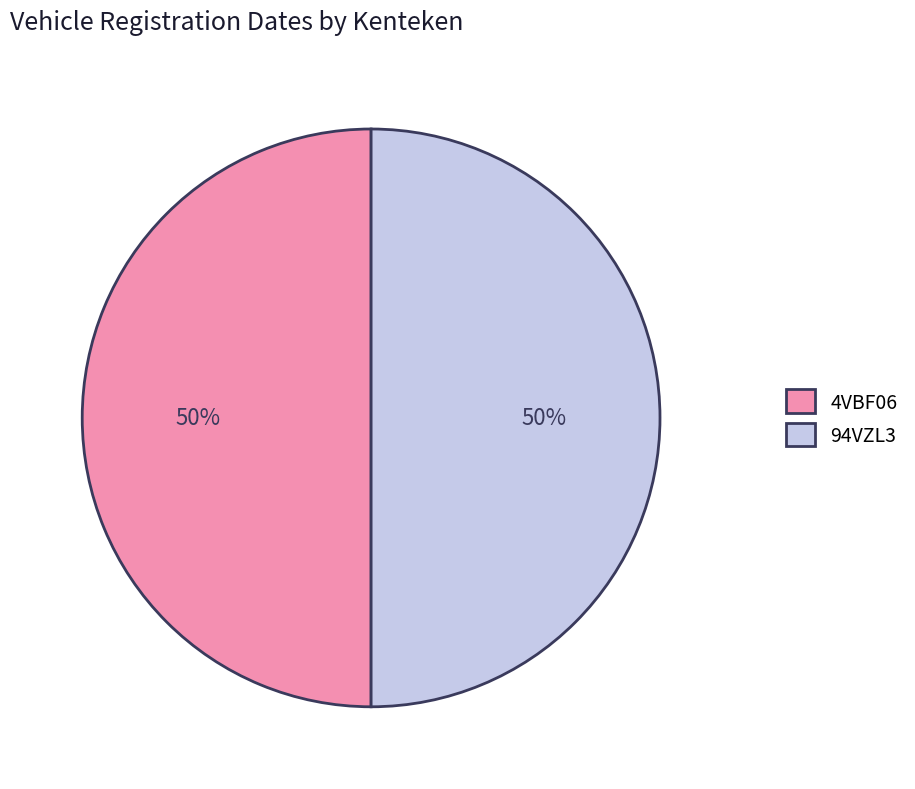

What is the ratio of the value at 4VBF06 to the value at 94VZL3?

1.0